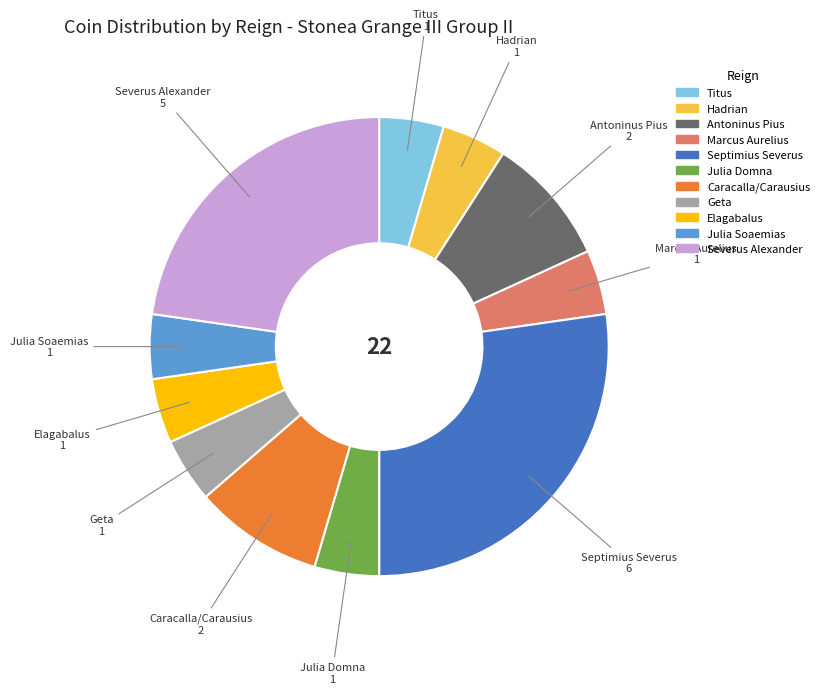

Which has a higher value, Caracalla/Carausius or Marcus Aurelius?

Caracalla/Carausius